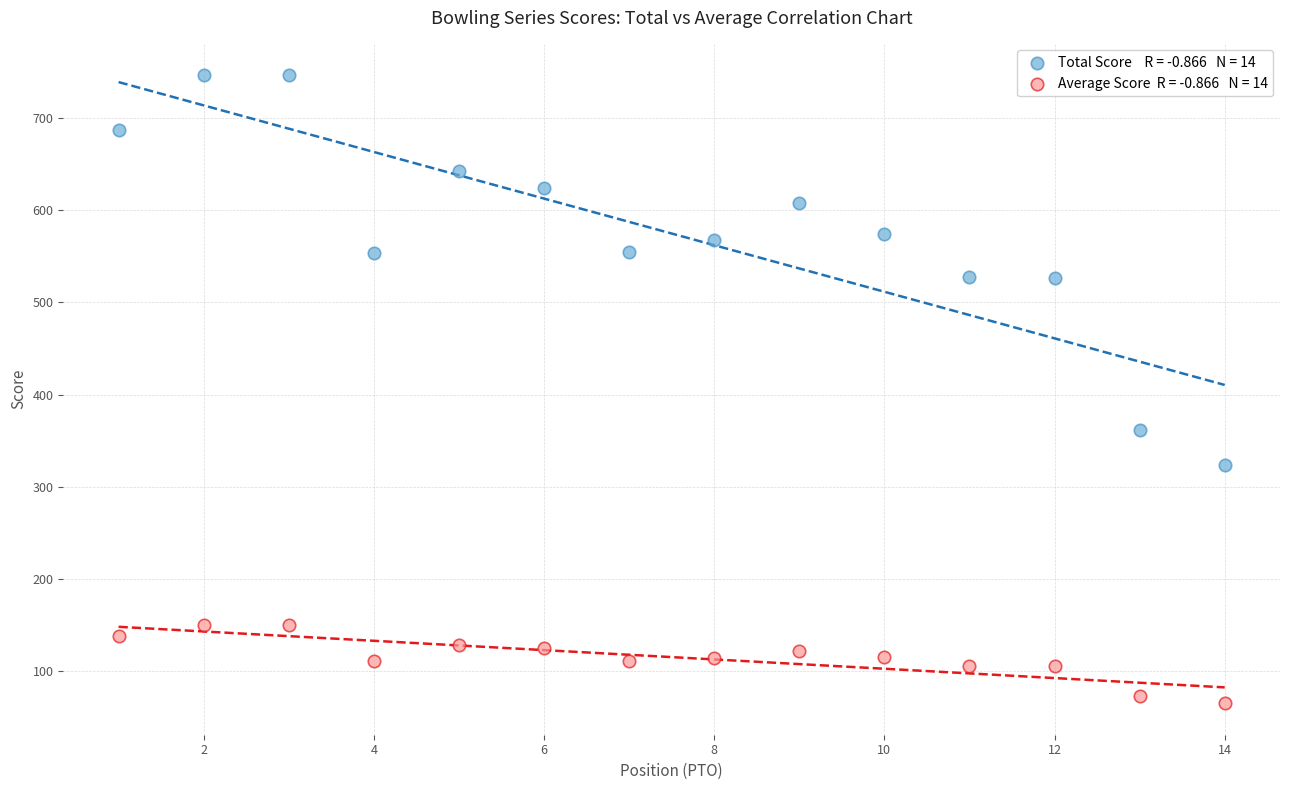

Across all data points, what is the range of Y values (max minus min)?

682.2